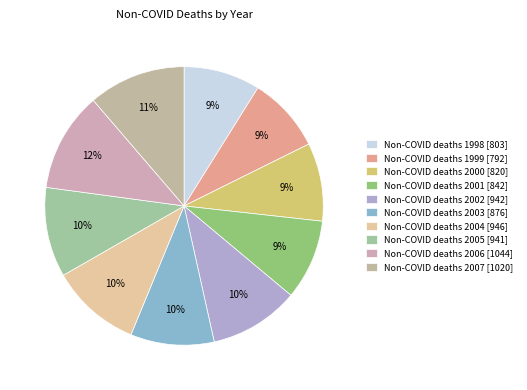

How many slices are in this pie chart?

10